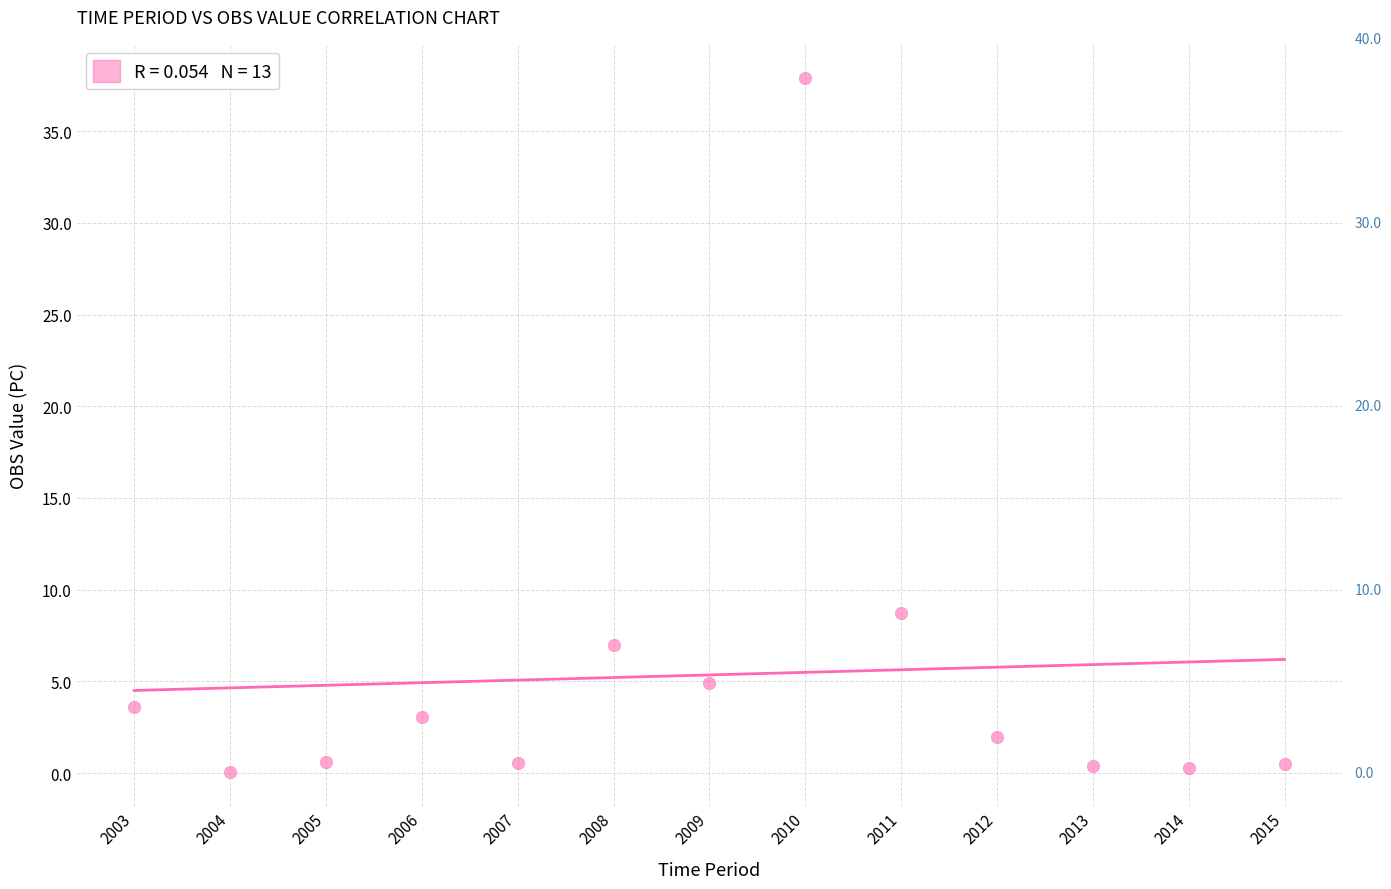

What Y value in the scatter plot is closest to 18?

8.7